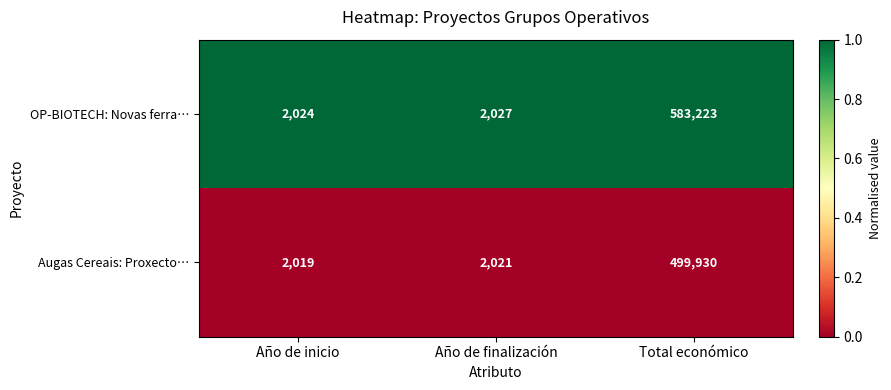

At which category is the sum across all series the highest?

Total económico